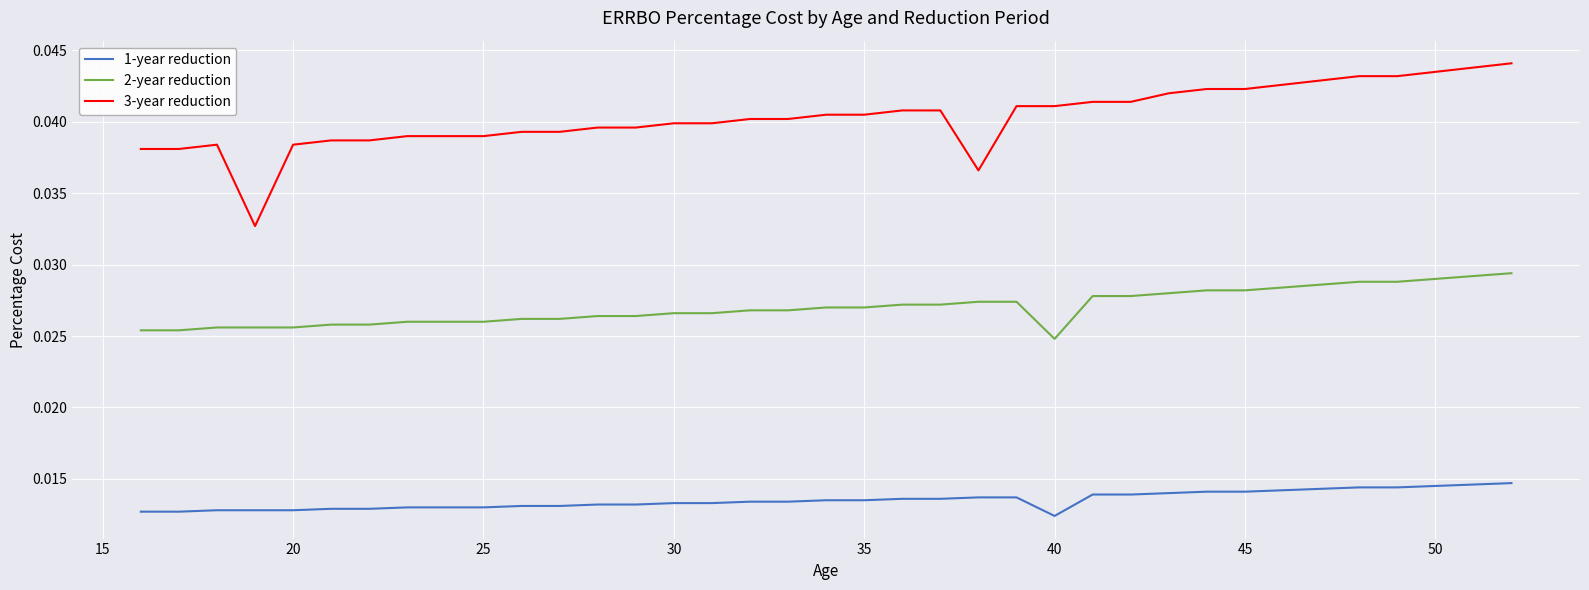

List the series in order of their overall mean, lowest first.

1-year reduction, 2-year reduction, 3-year reduction